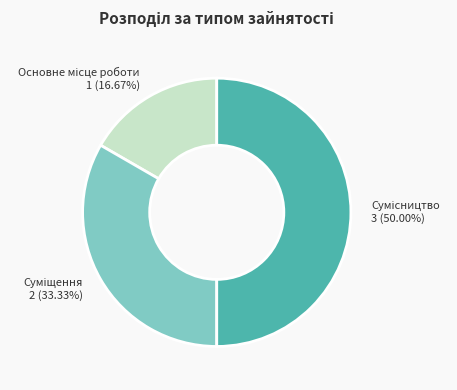

How many segments does this pie chart have?

3